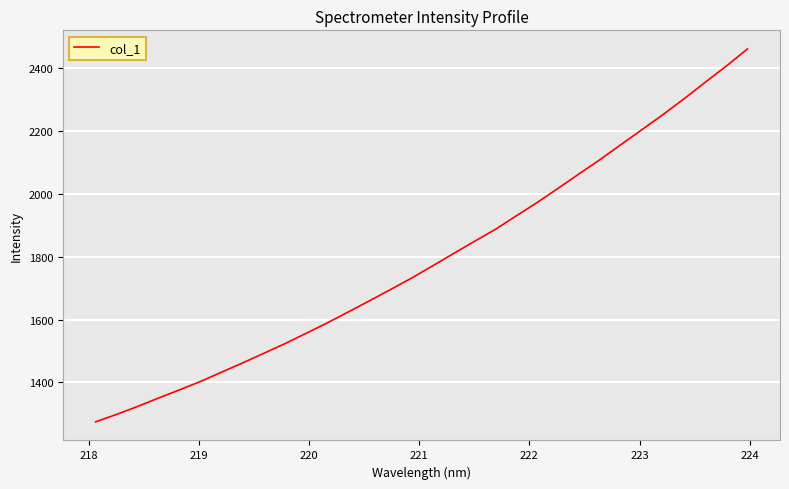

What is the greatest value displayed?

2460.1